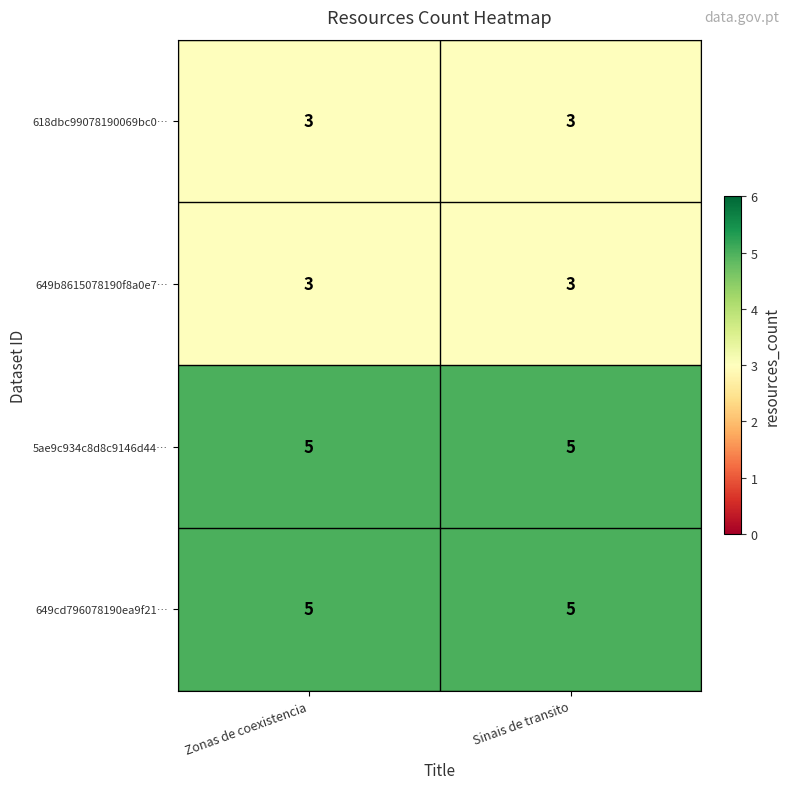

Is it true that 618dbc99078190069bc0… equals 3 at Zonas de coexistencia?

True